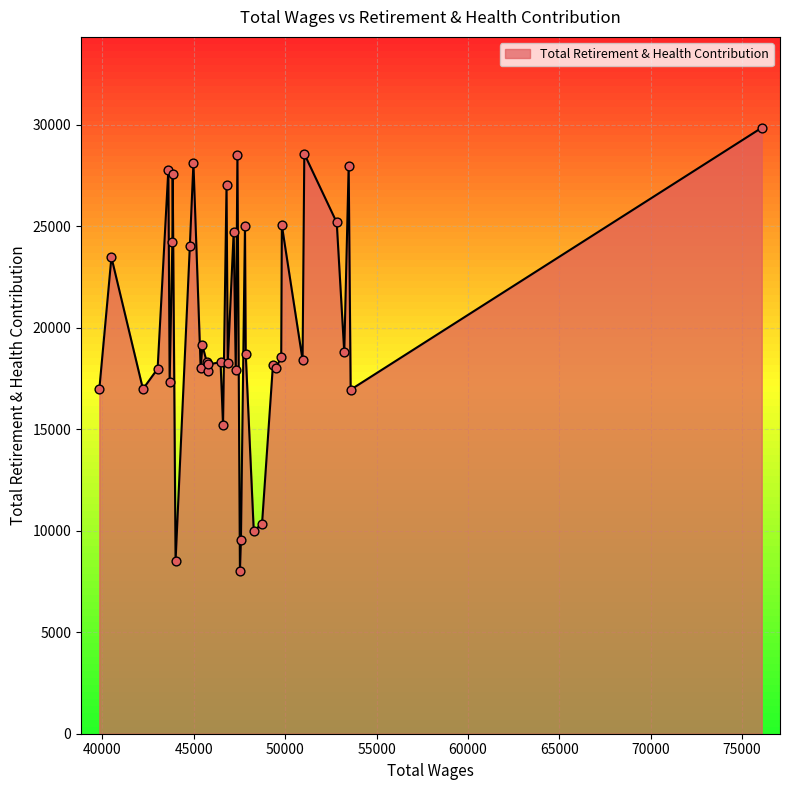

What is the smallest value displayed?

8016